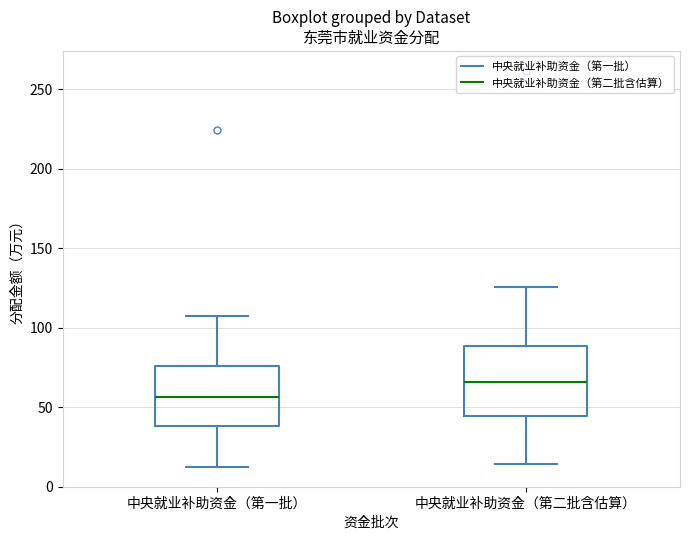

Which box's median line is the lowest?

中央就业补助资金（第一批）